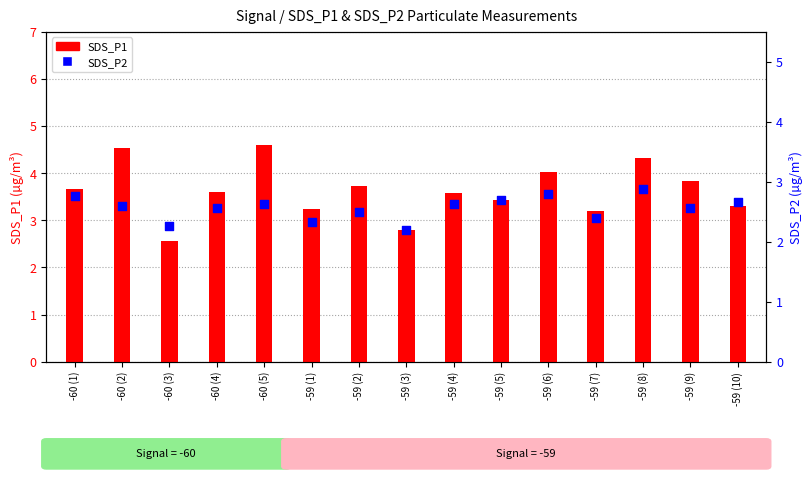

Which series contains the highest Y value?

SDS_P1